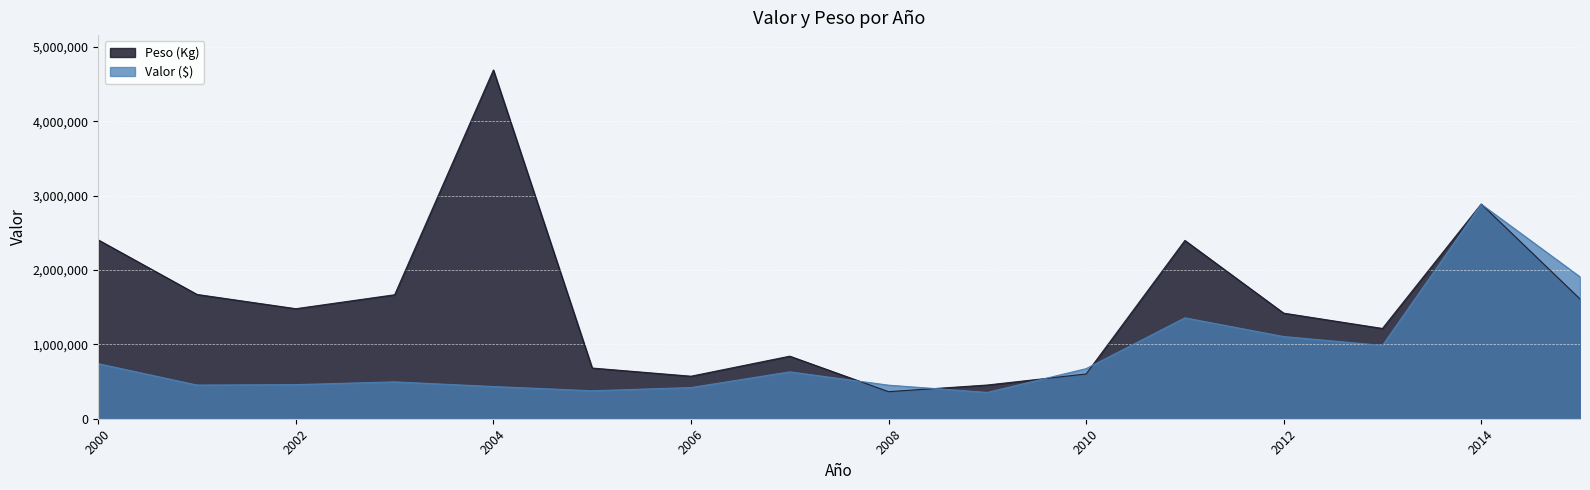

Which series has the largest total across all categories?

Peso (Kg)